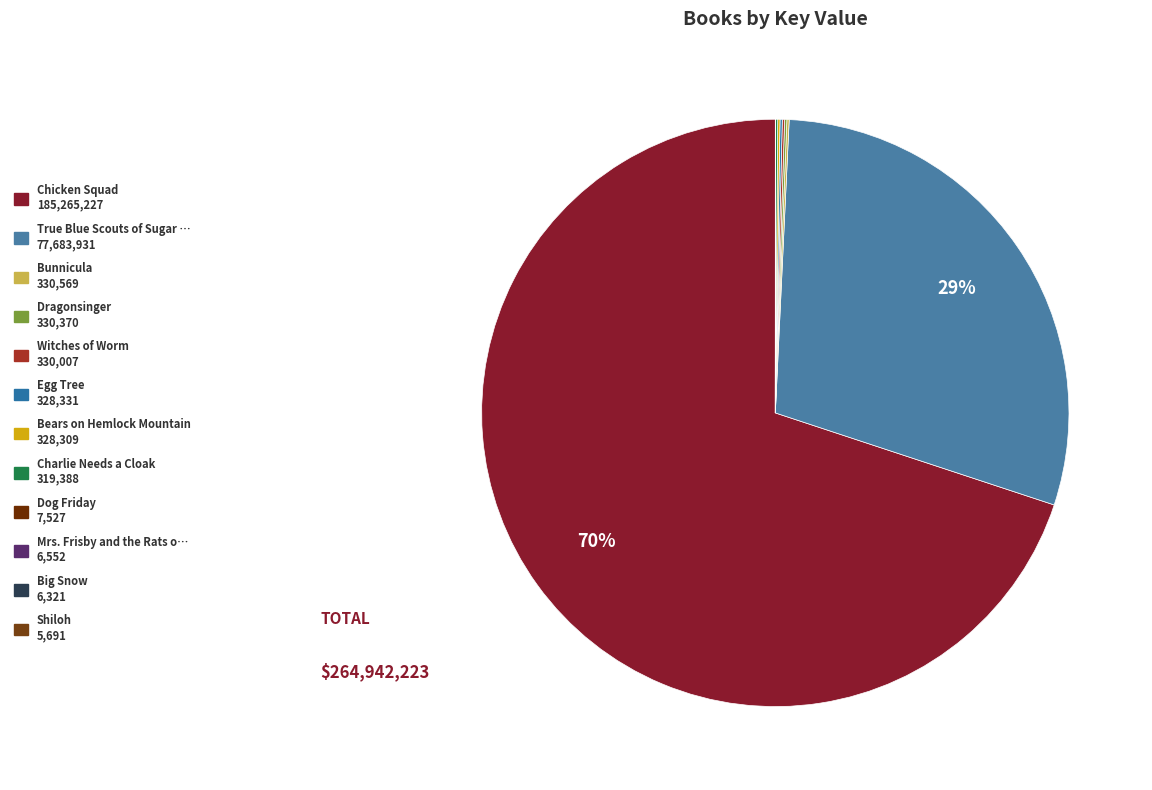

Rank the categories by value from highest to lowest.

Chicken Squad, True Blue Scouts of Sugar Man Swamp, Bunnicula, Dragonsinger, Witches of Worm, Egg Tree, Bears on Hemlock Mountain, Charlie Needs a Cloak, Dog Friday, Mrs. Frisby and the Rats of Nimh, Big Snow, Shiloh